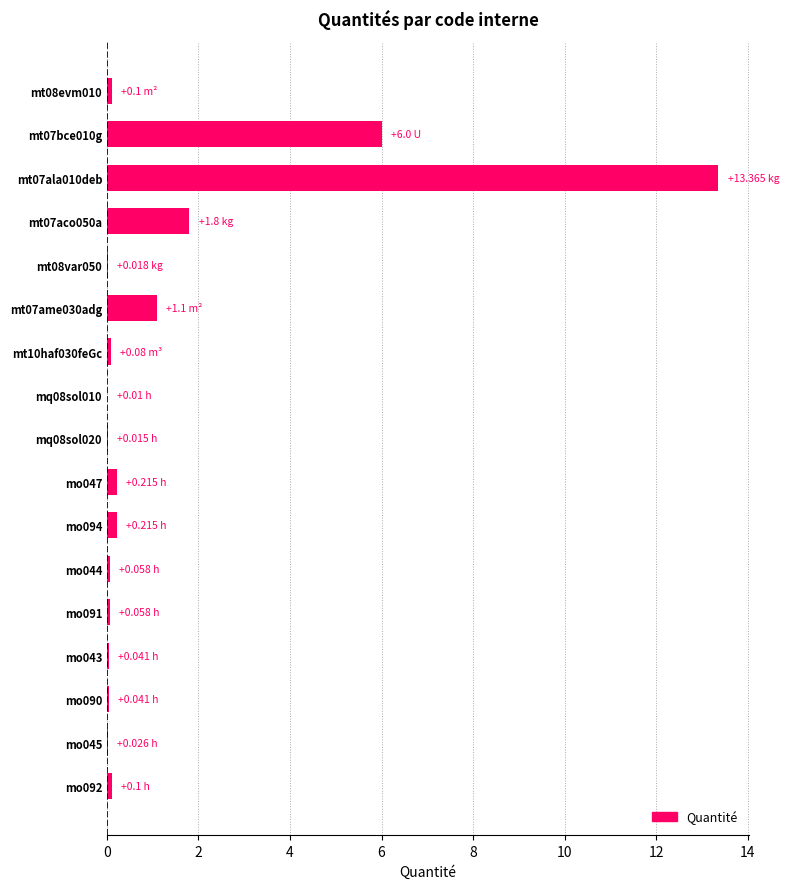

What is the sum of all values?

23.2